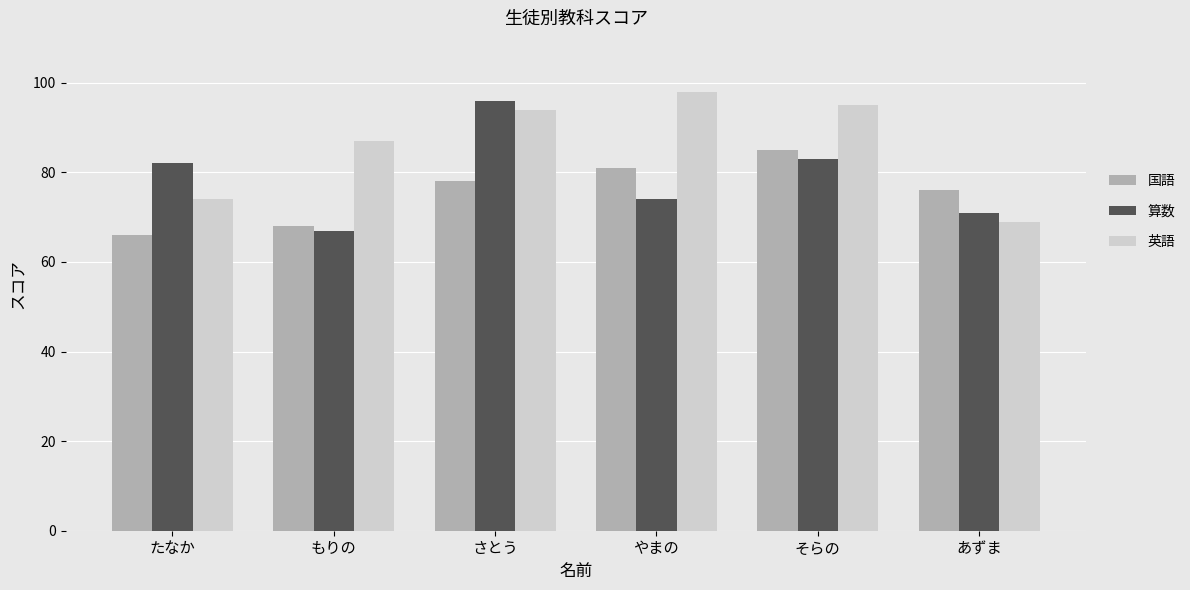

List the labels in order of 算数 value, smallest first.

もりの, あずま, やまの, たなか, そらの, さとう